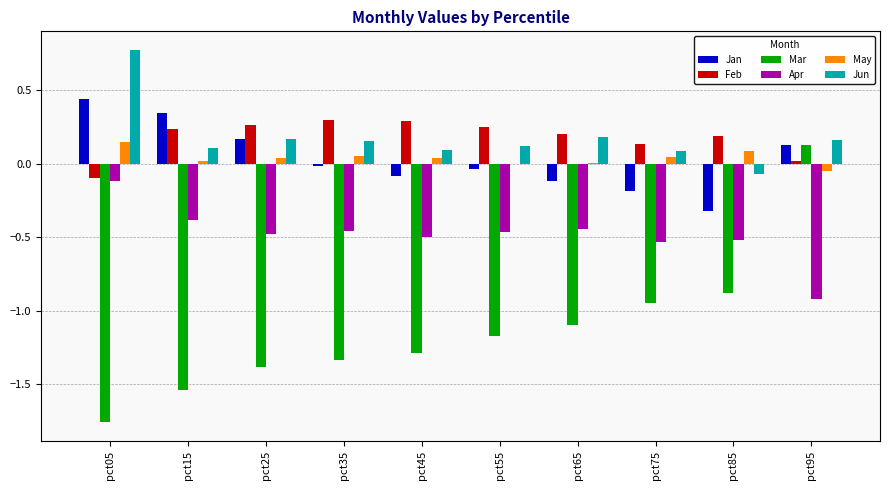

True or false: Mar has a value of -2.6 at pct05.

False